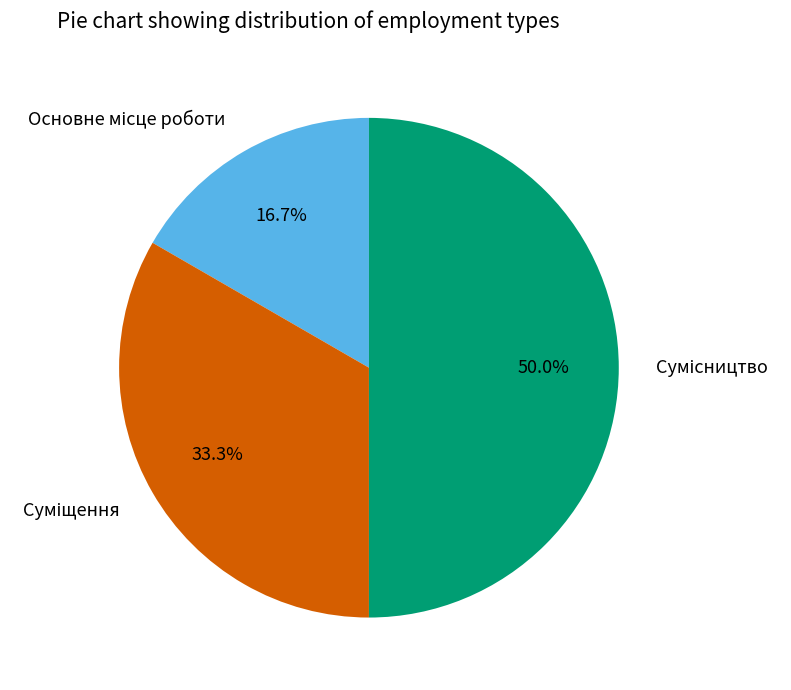

Count the number of slices in the pie.

3